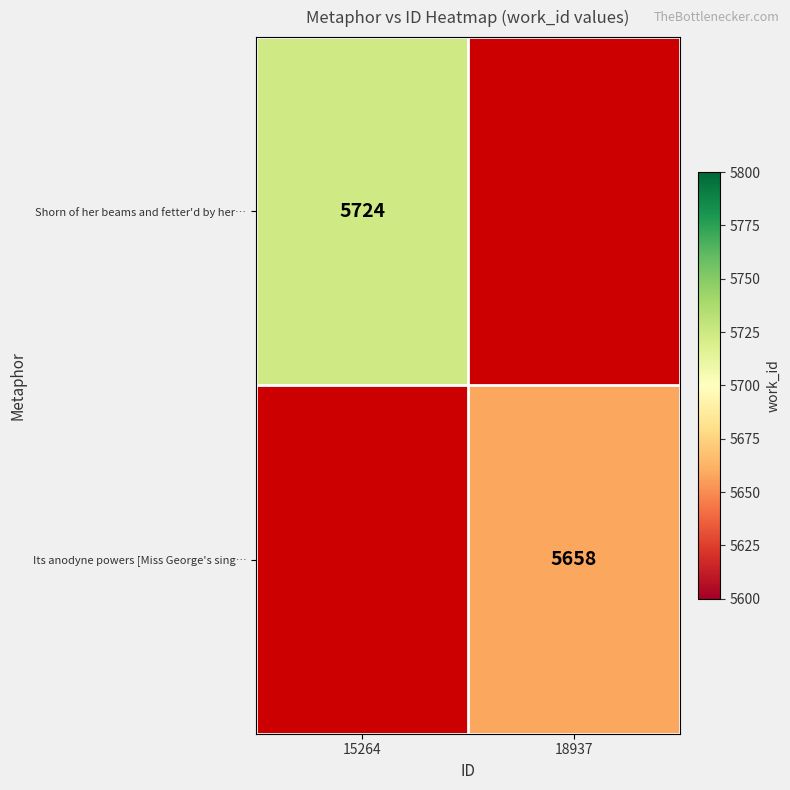

Count the number of data series in this chart.

2